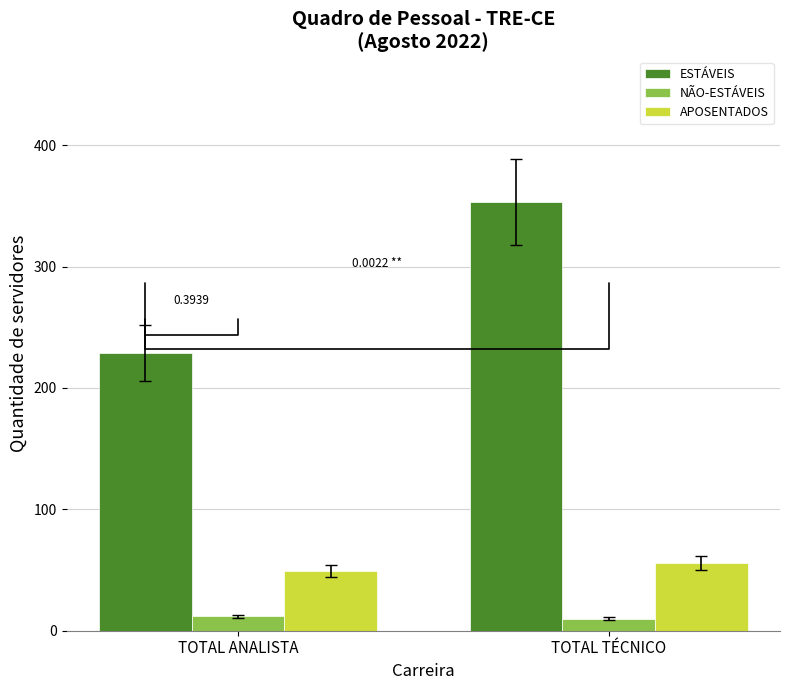

Which series has the largest range (max minus min)?

ESTÁVEIS